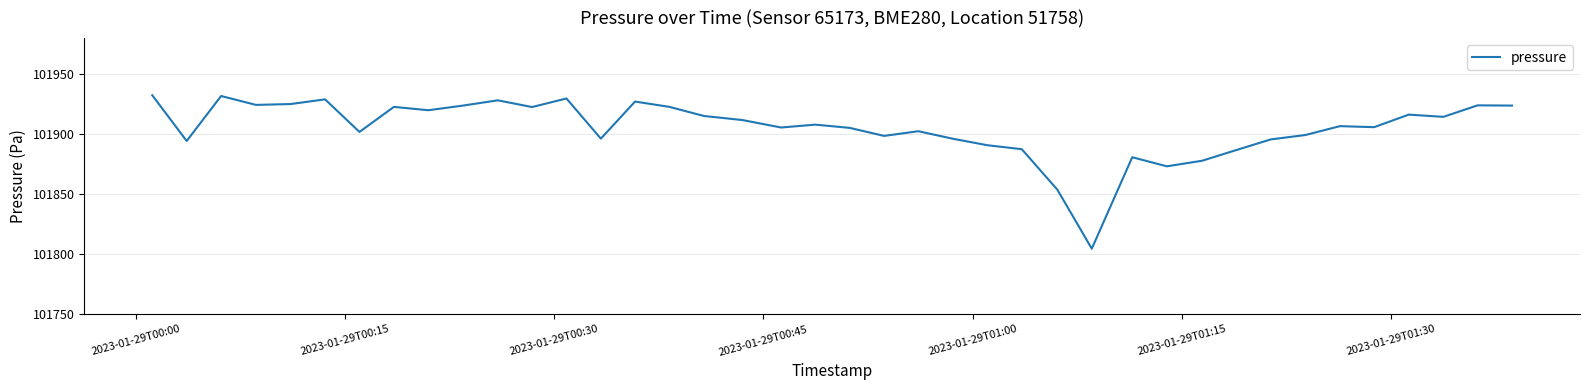

What is the smallest value displayed?

101804.7